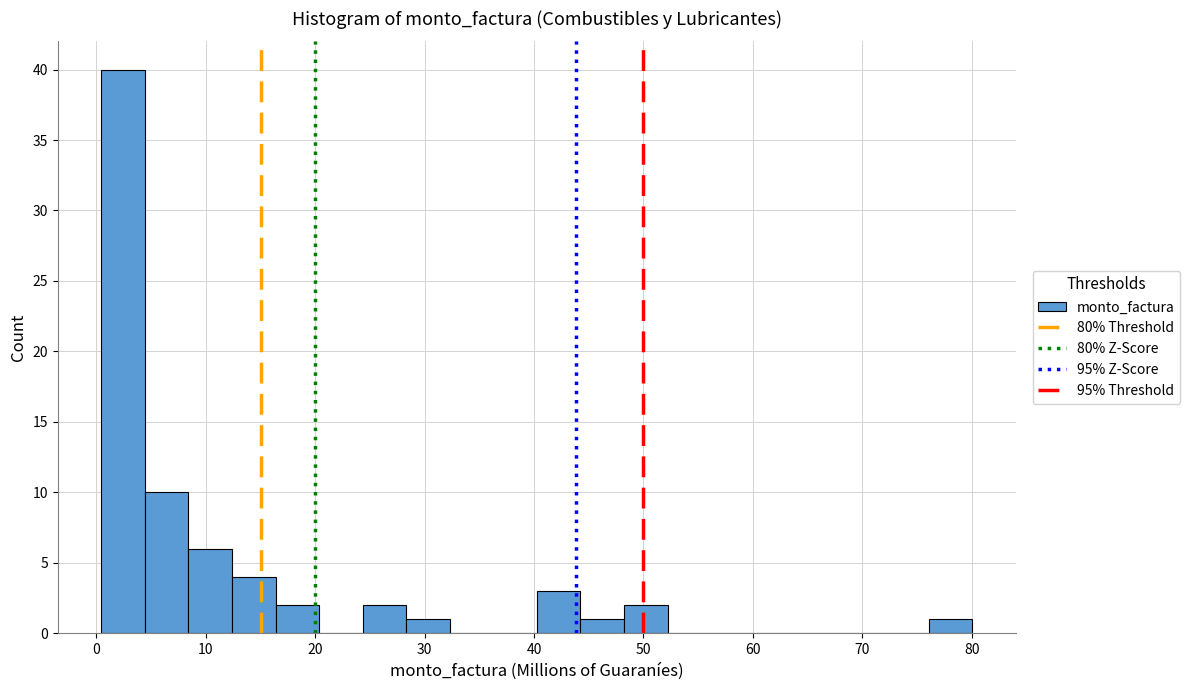

Around what value on the x-axis is the tallest bar? Give the approximate position of its centre, as read against the axis.

2